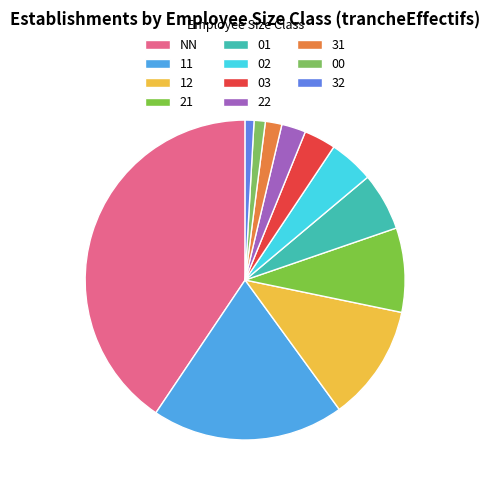

What percentage do 31 and 01 together represent?

7.5%